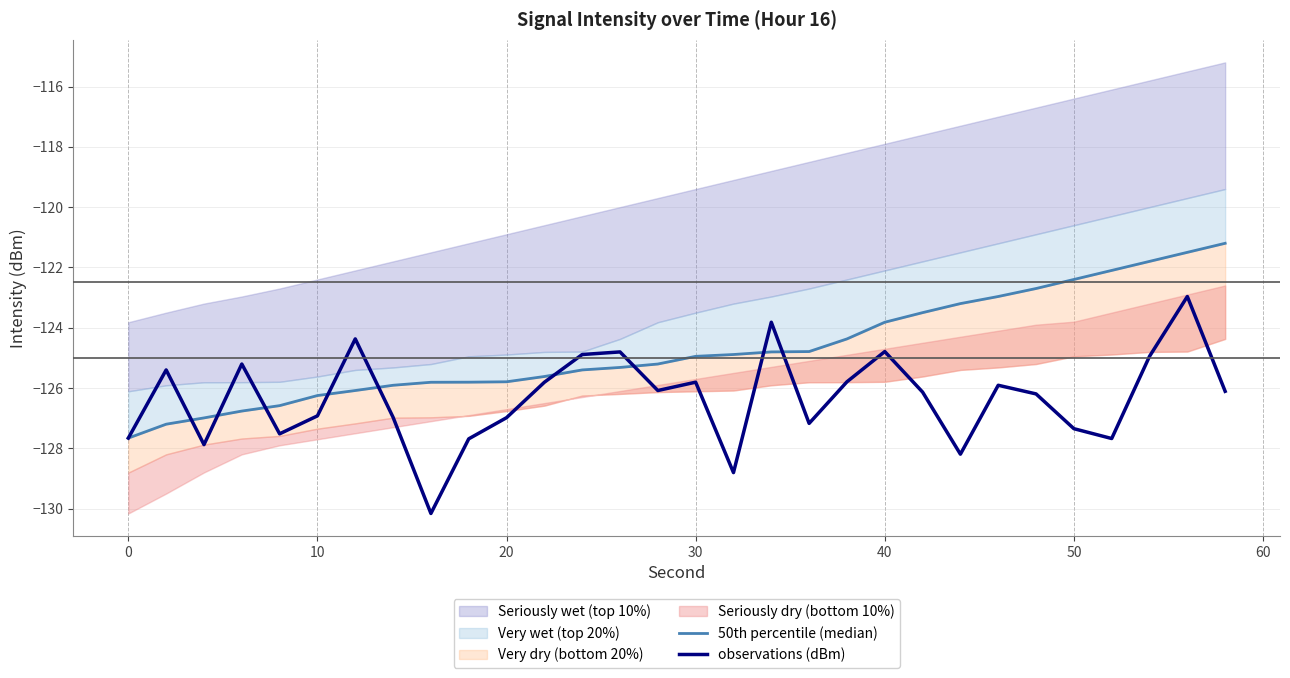

The observations (dBm) series shows -86.9 at 50. True or false?

False